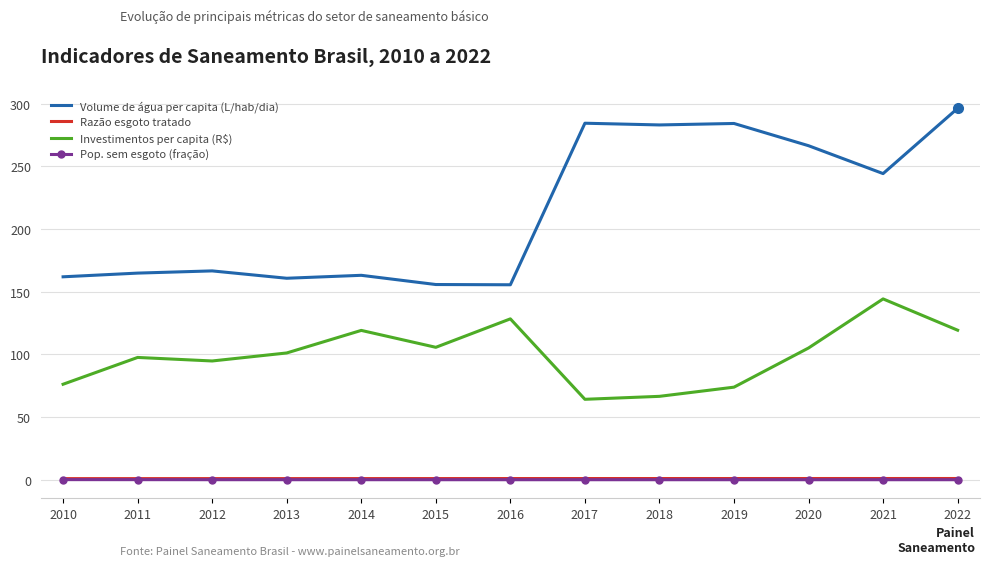

What is the sum of all Razão esgoto tratado values?

11.9